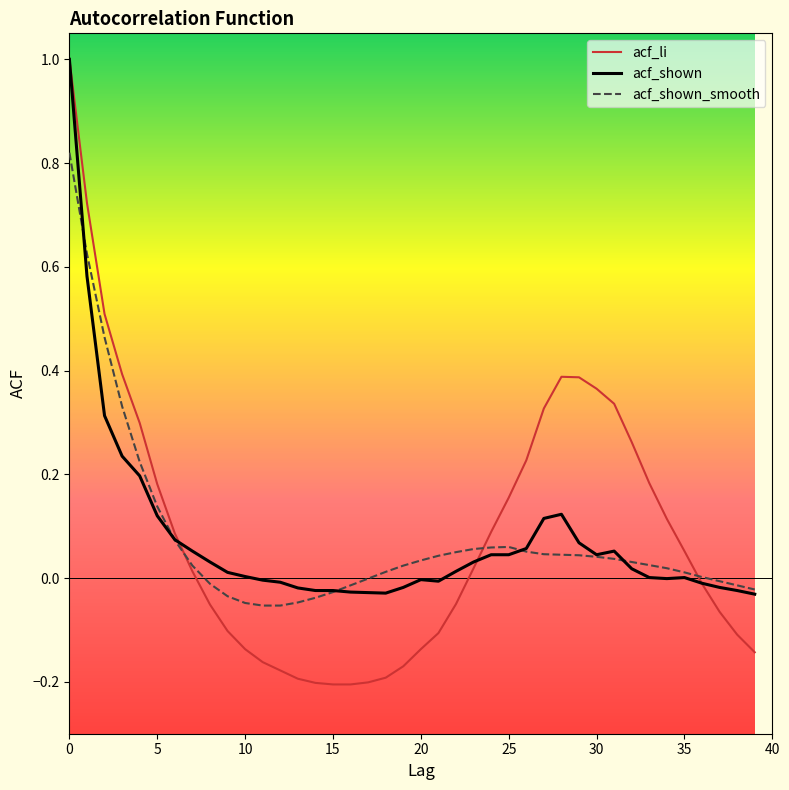

What is the sum of all acf_shown values?

3.0